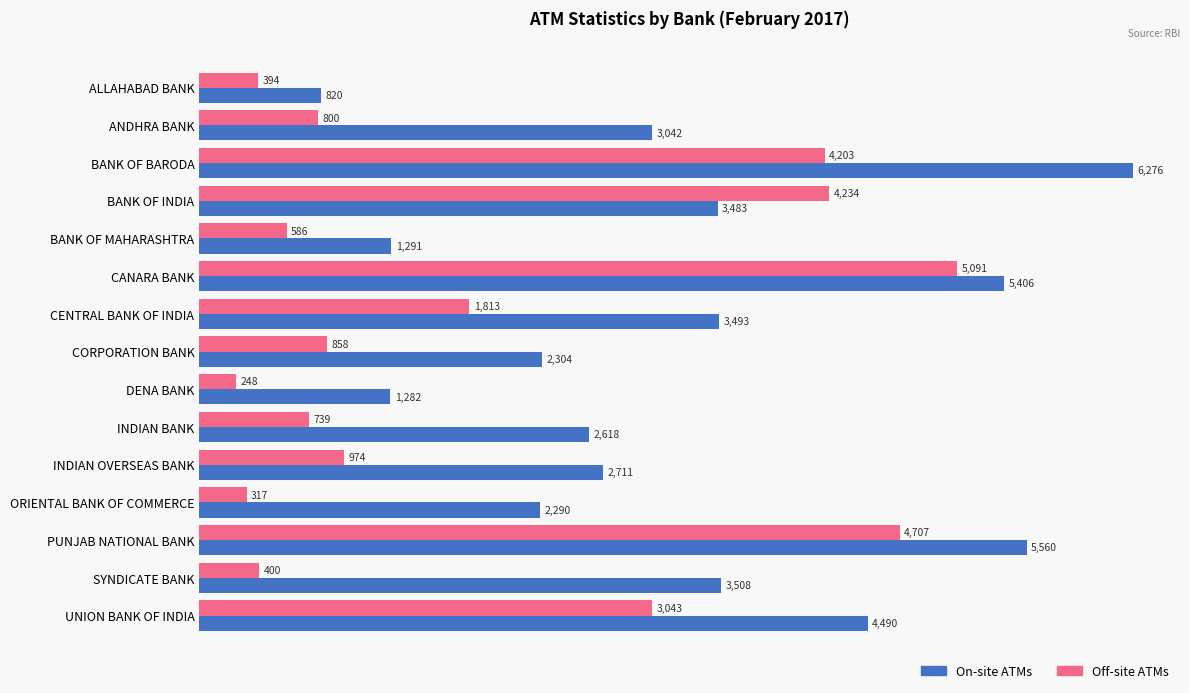

The Off-site ATMs series shows 4203 at BANK OF BARODA. True or false?

True